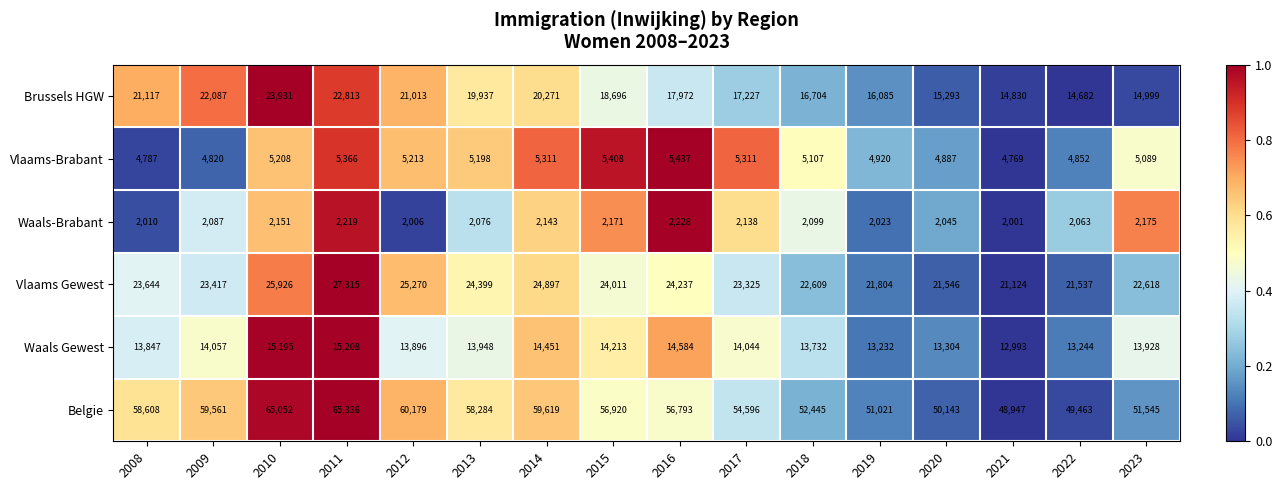

At how many categories does at least one series exceed 20035?

16